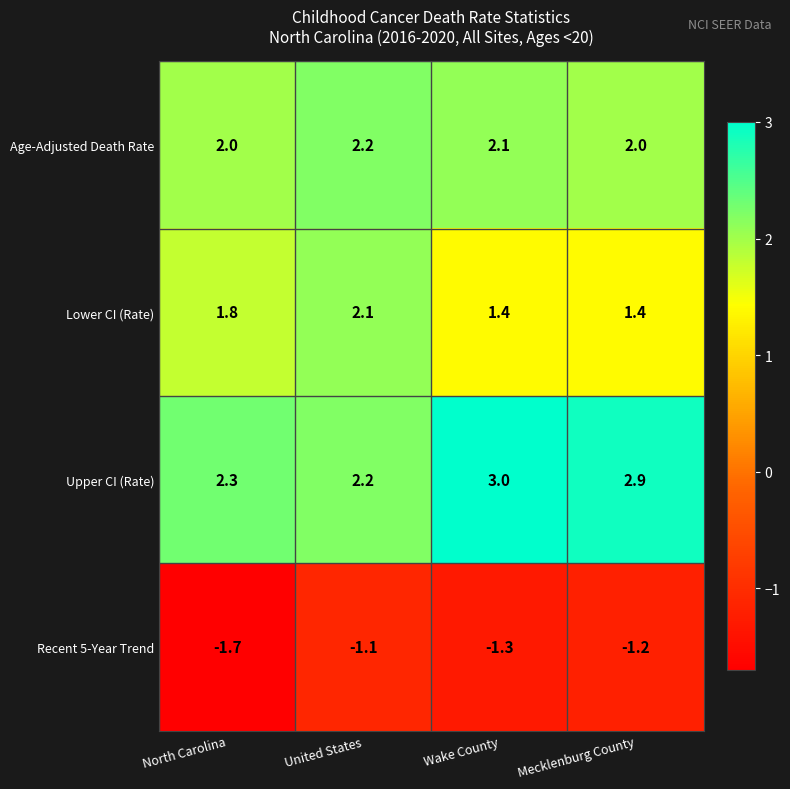

What is the average value of the Upper CI (Rate) series?

2.6